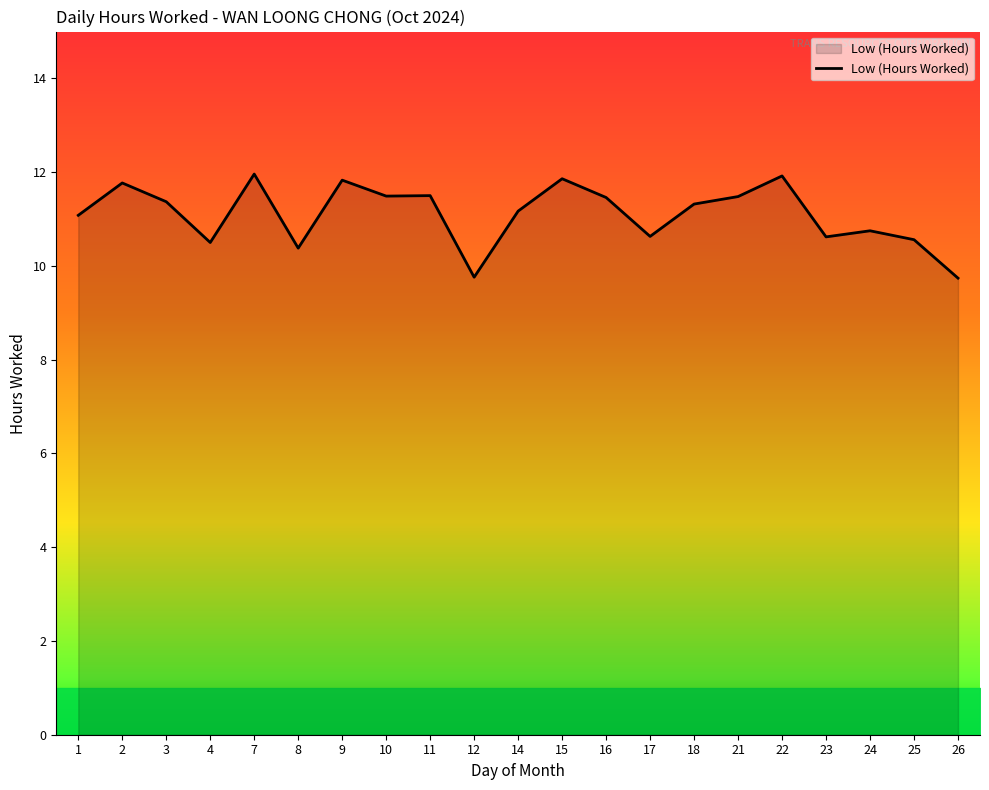

What is the minimum value shown in the chart?

9.7